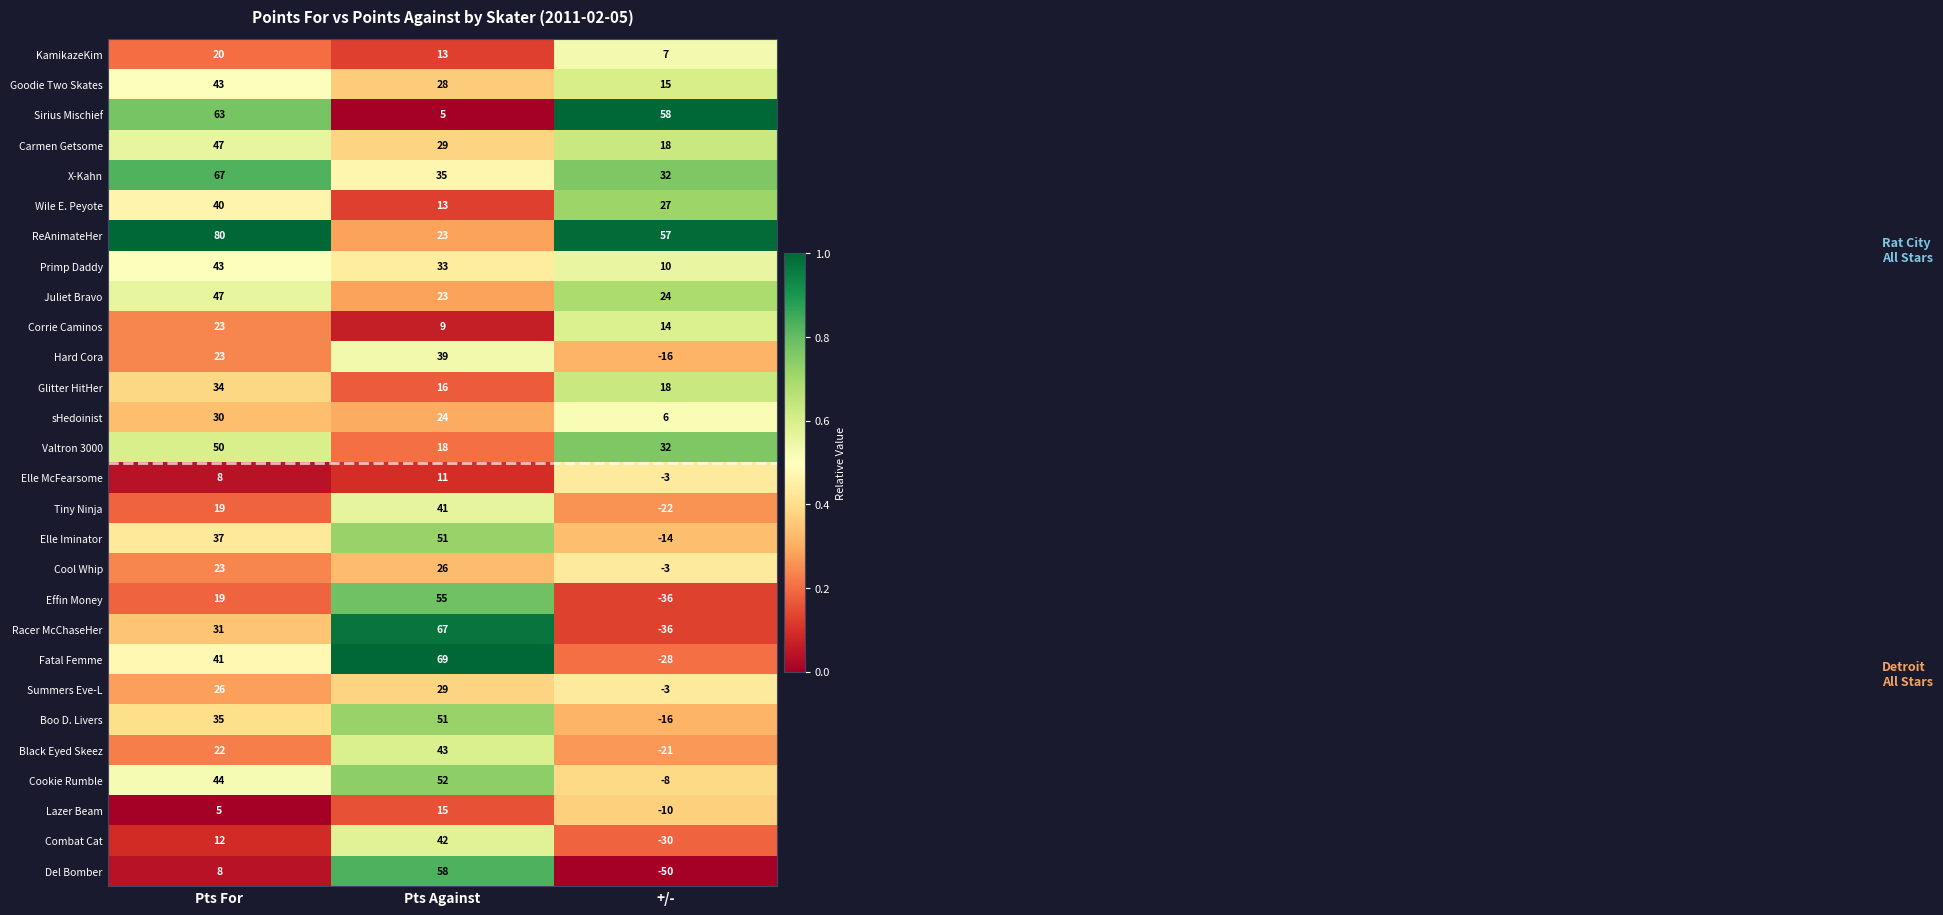

The Carmen Getsome series shows 18 at +/-. True or false?

True